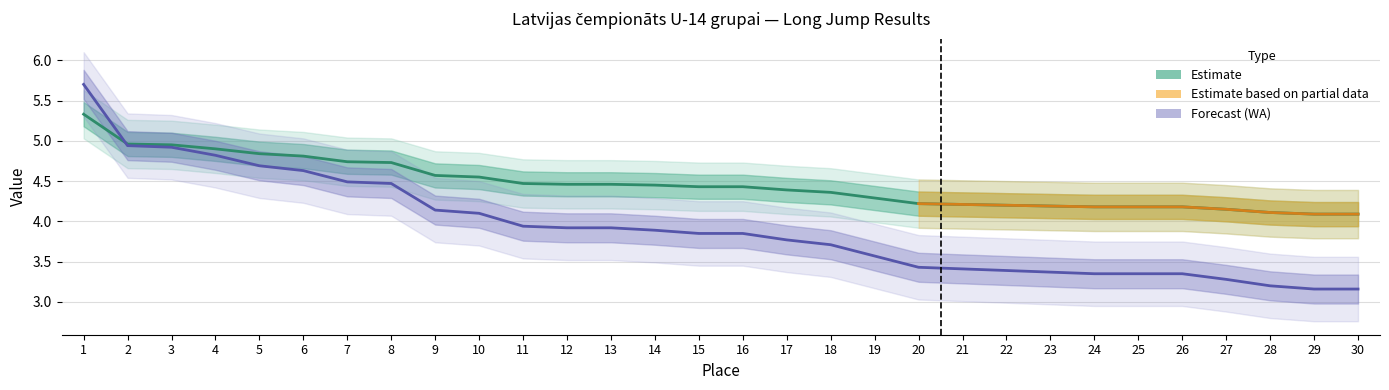

What is the average value of the WA series?

3.9